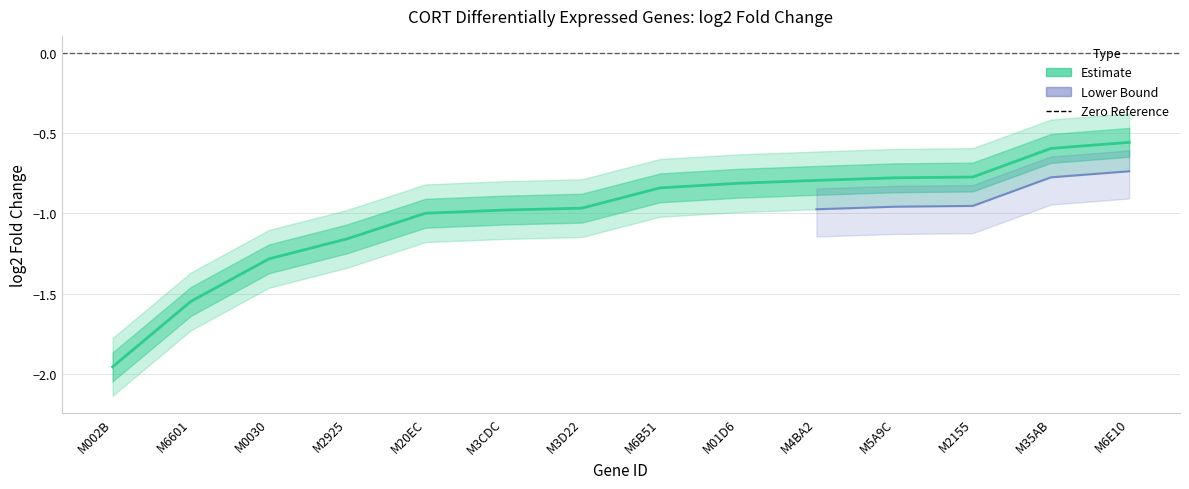

What is the minimum value shown in the chart?

-2.0